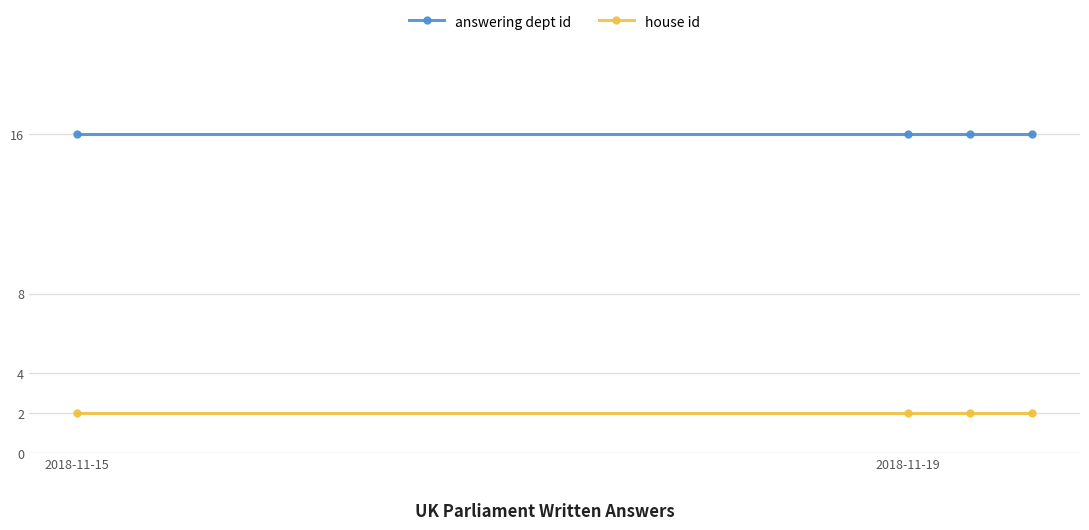

True or false: house id and answering dept id intersect in this chart.

False